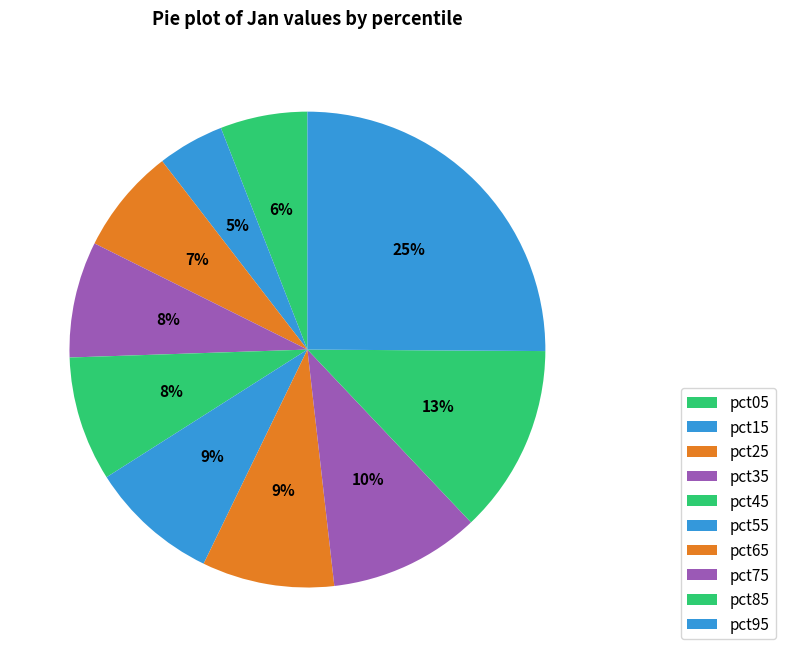

Does pct85 account for over 50% of the chart?

No